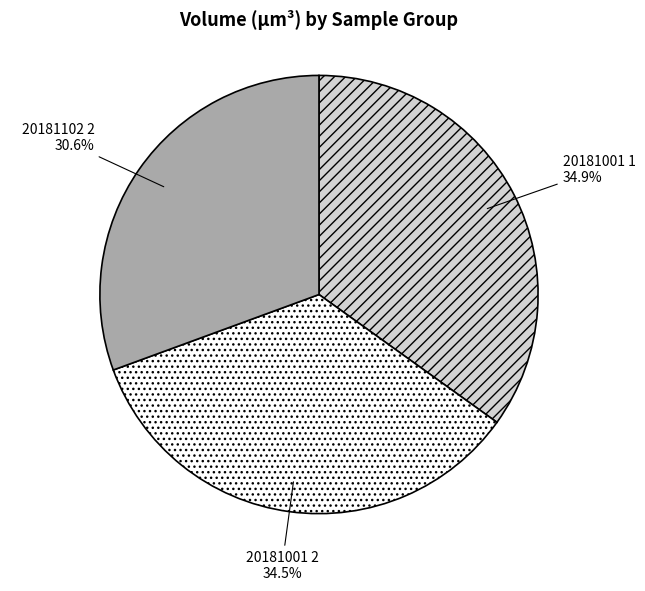

What percentage is the 20181001 1 slice, to the nearest percent?

35%